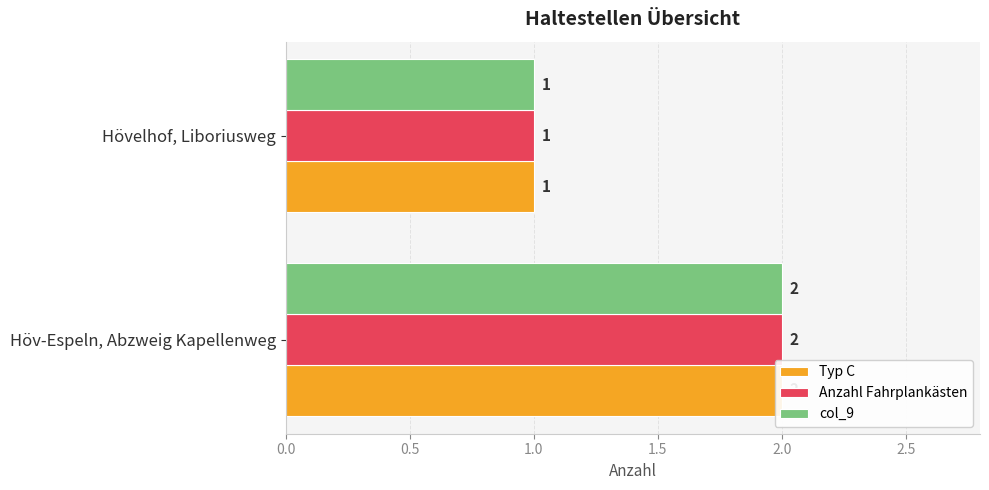

How many data points does each series have?

2